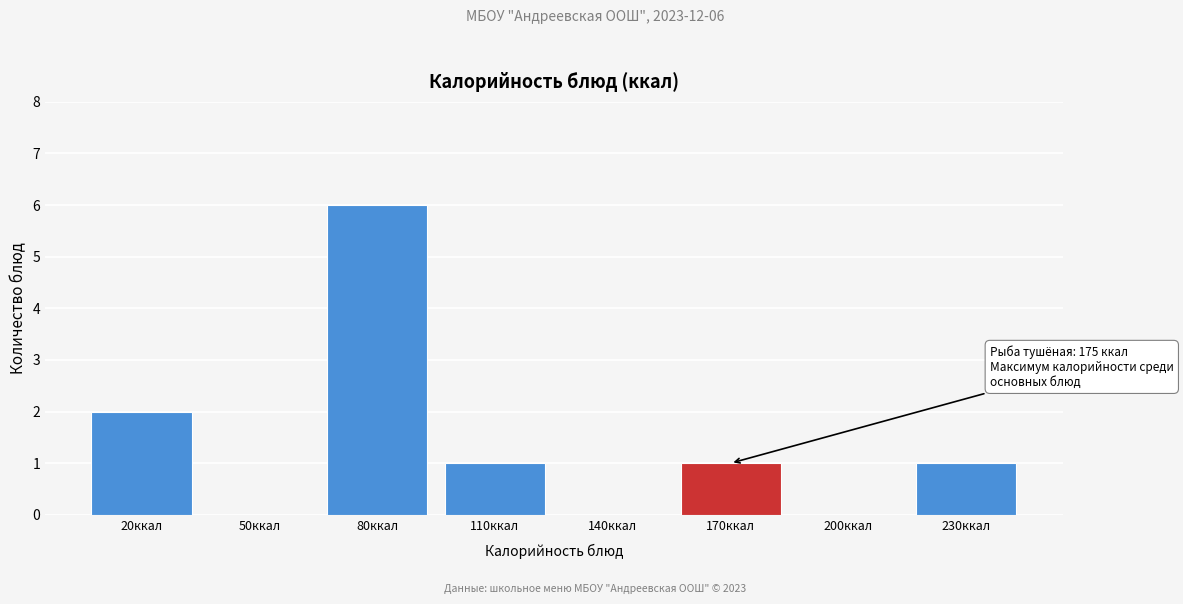

Reading left to right, extract all data points from this chart.

20ккал=2	50ккал=0	80ккал=6	110ккал=1	140ккал=0	170ккал=1	200ккал=0	230ккал=1